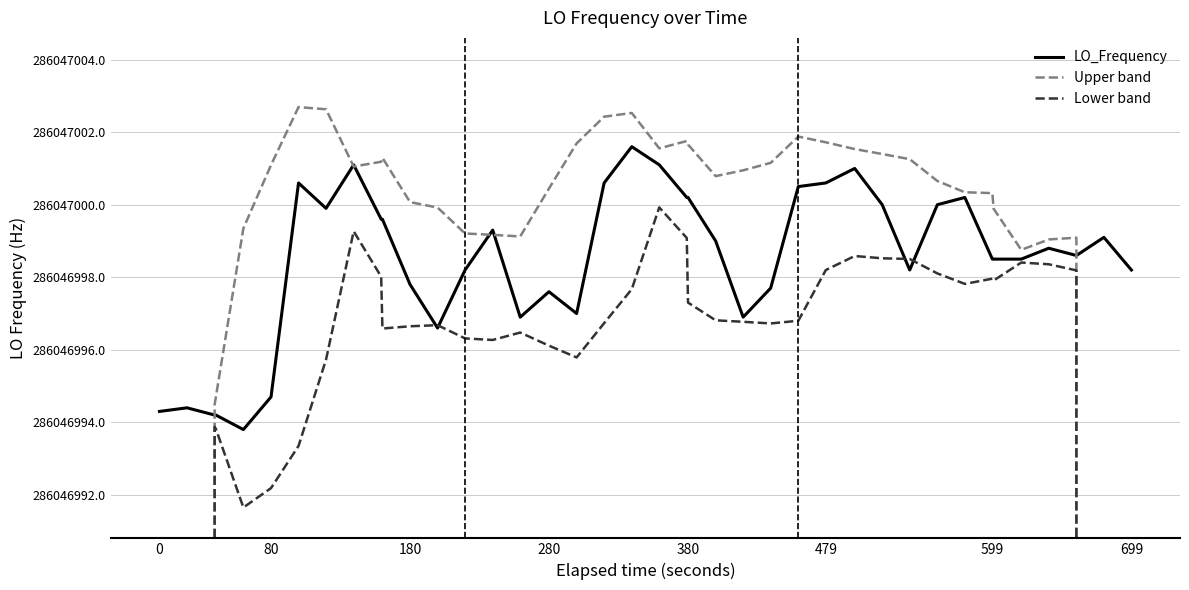

How many data points does each series have?

40